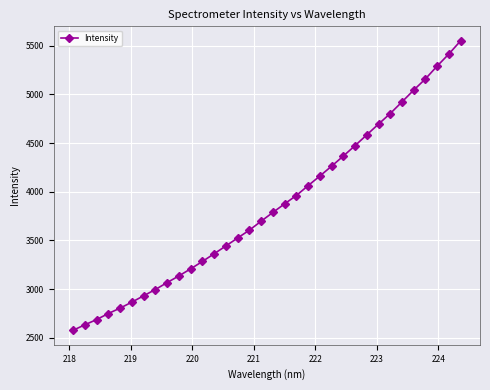

What is the smallest value displayed?

2575.5